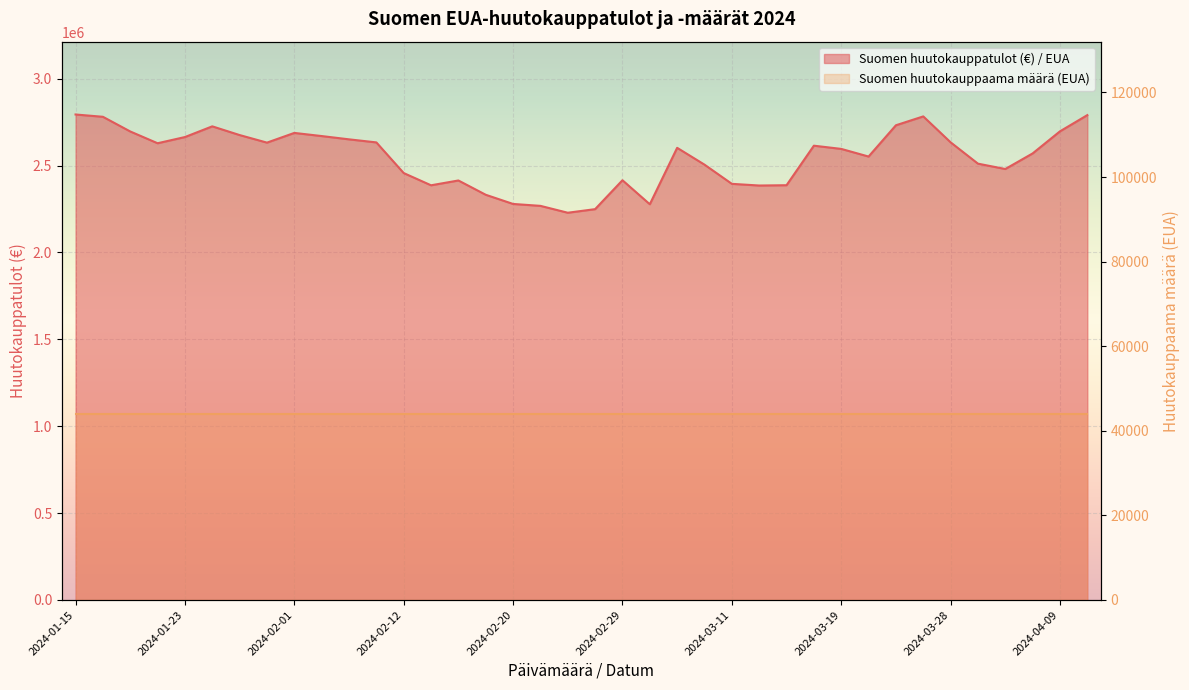

How many values exceed 2602160?

18